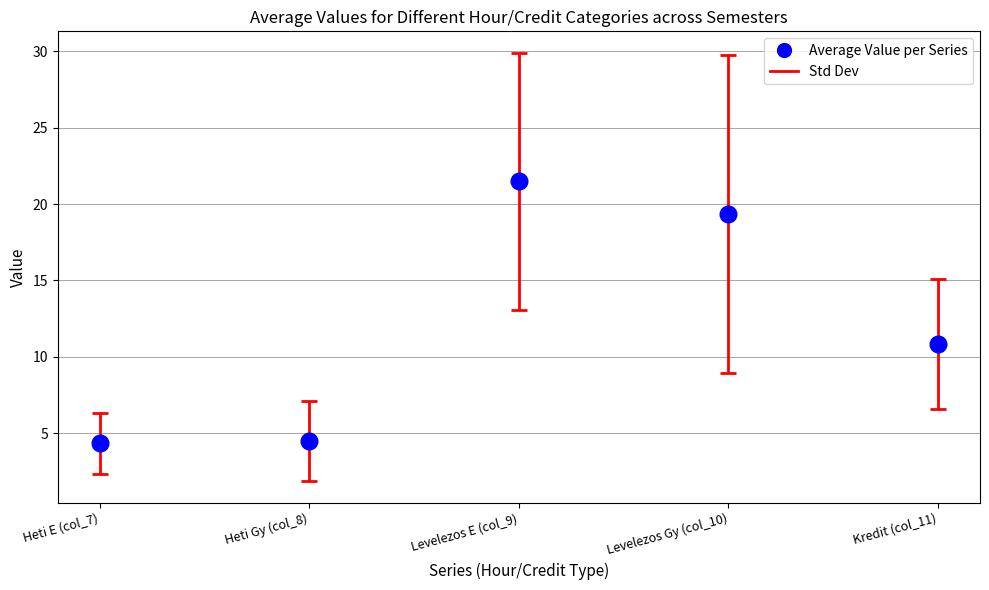

True or false: Heti Gy (col_8) has more than 2 points higher than both neighbors.

False